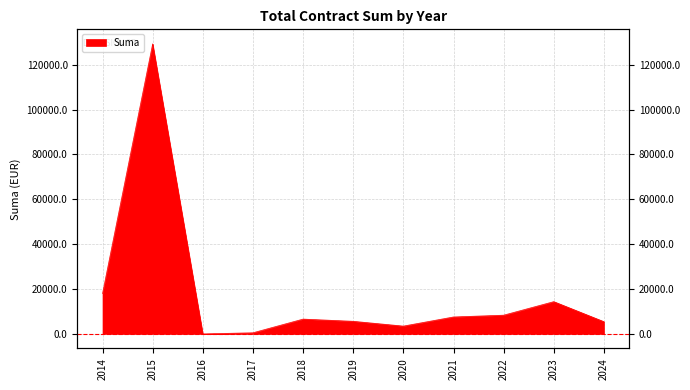

At which label does the data first exceed 6599?

2014